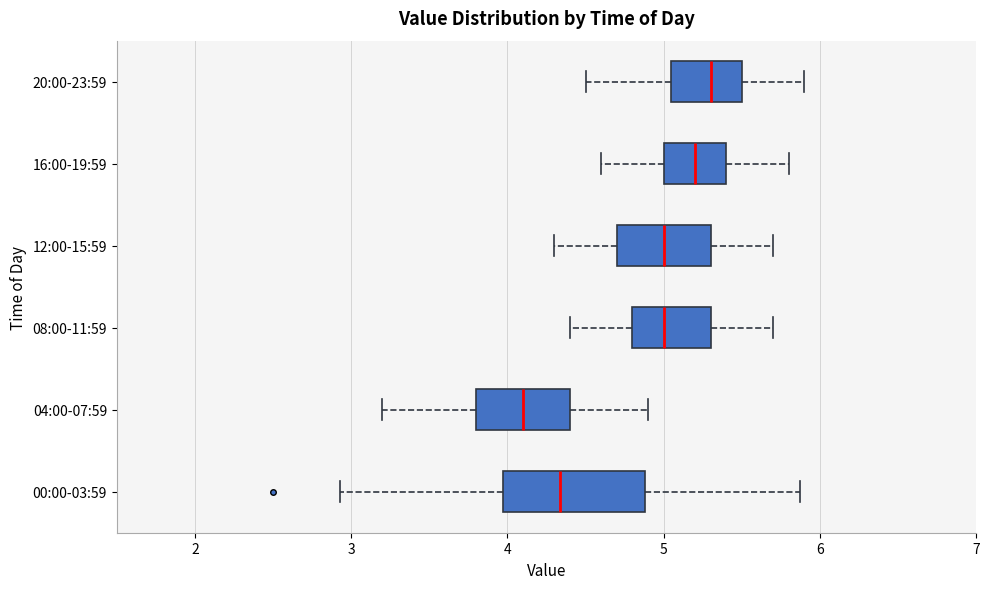

Where does the right whisker of the box for 04:00-07:59 end on the x-axis? The values are not printed on the chart, so give them approximately, as read against the axis.

4.9